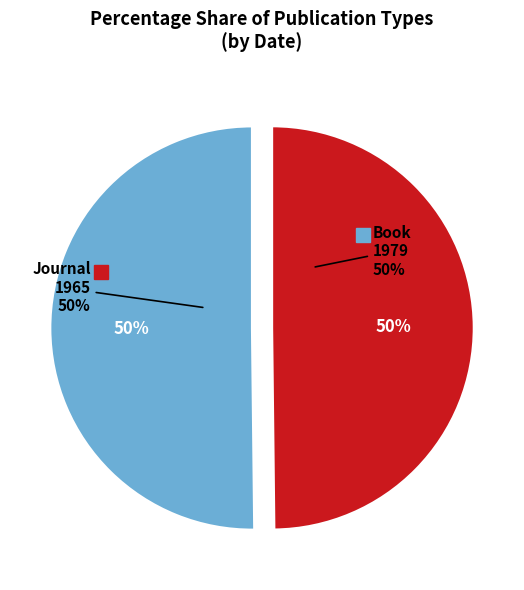

What percentage do Journal and Book together represent?

100.0%